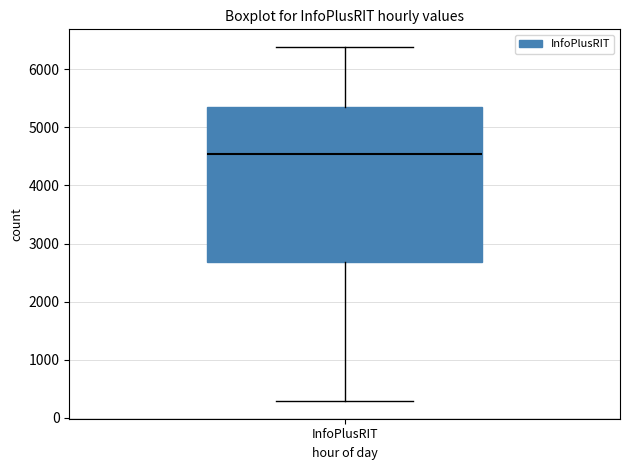

Where is the lower edge of the box for InfoPlusRIT on the y-axis? The values are not printed on the chart, so give them approximately, as read against the axis.

2700